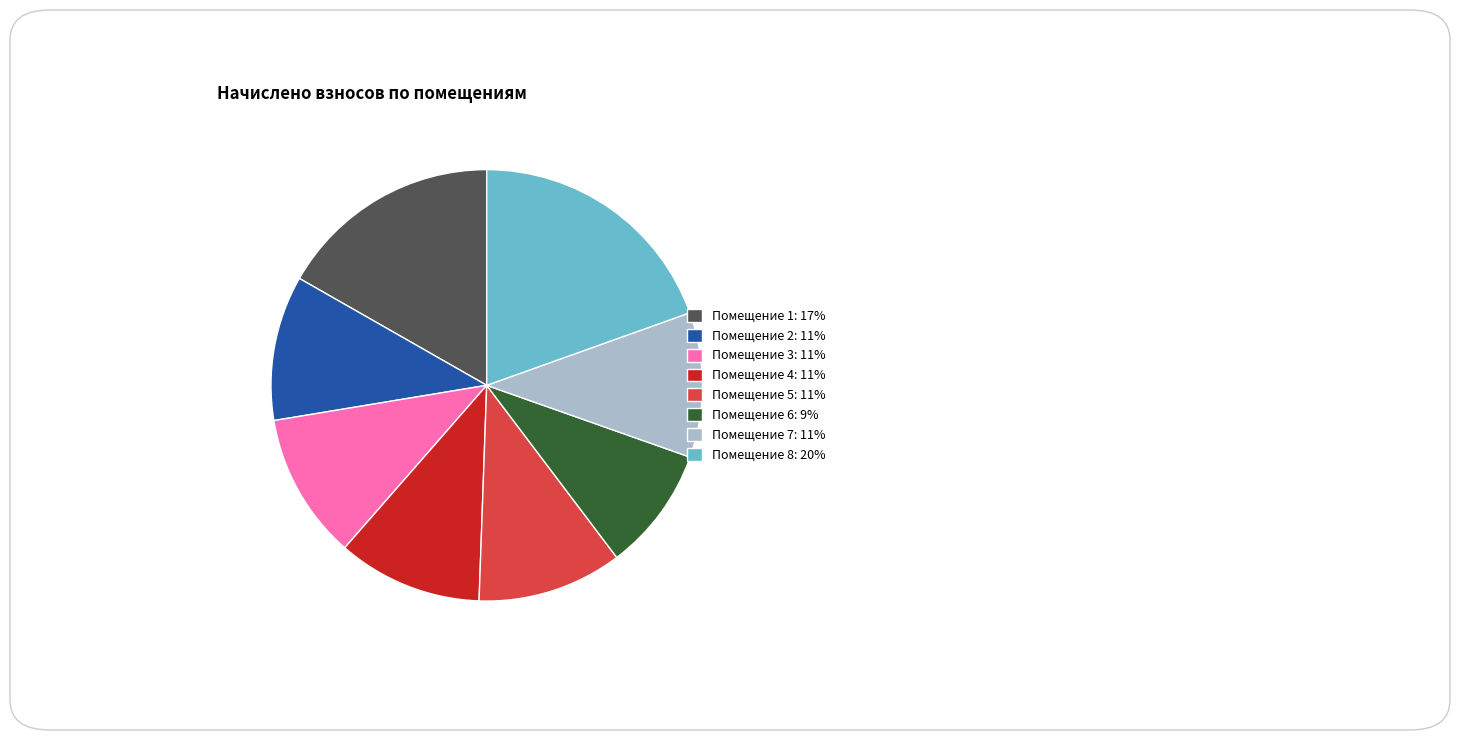

Does any single category account for the majority?

No